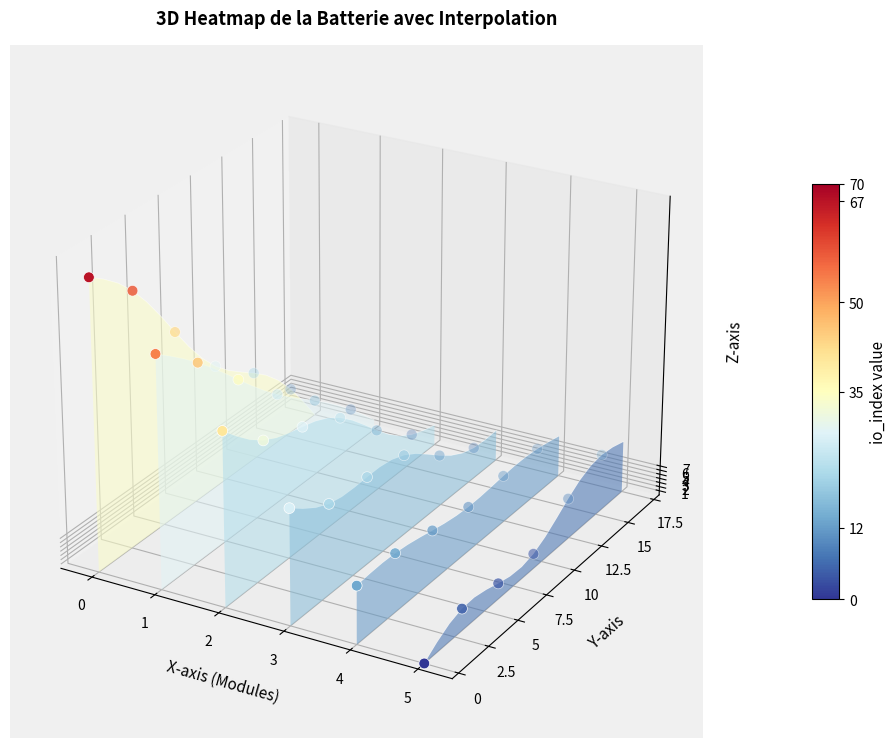

True or false: the data shows -0.0 at 5.

False